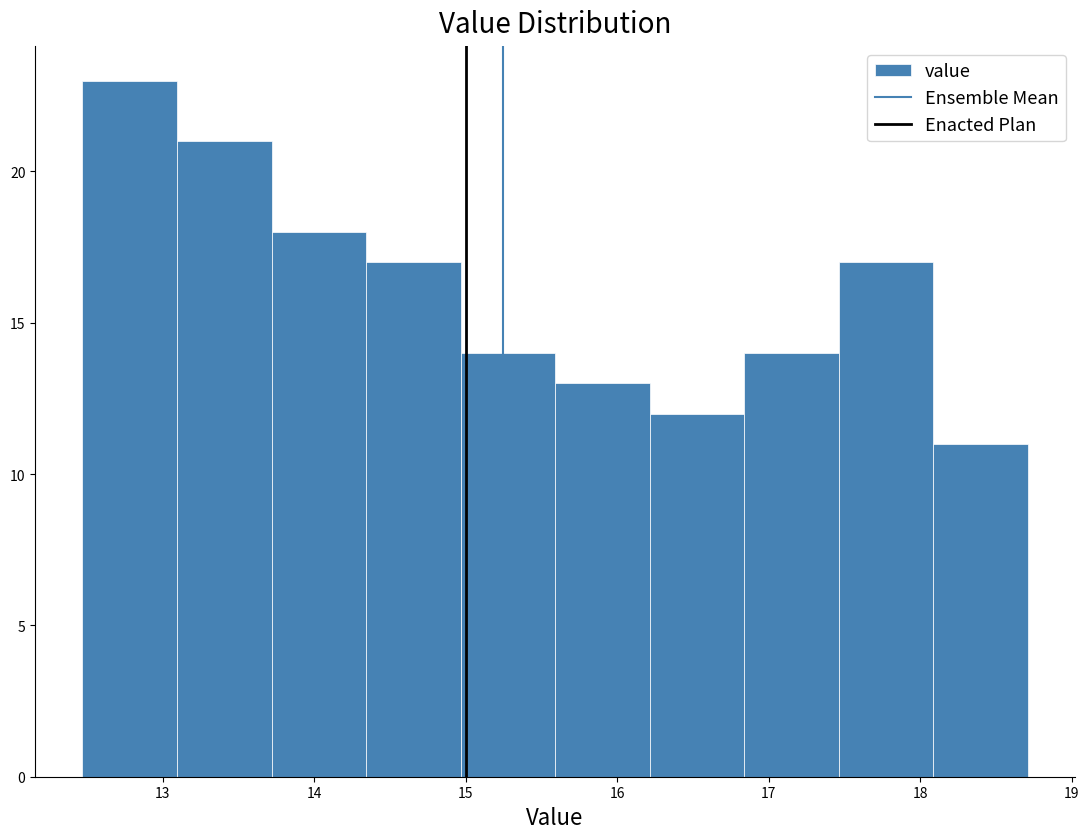

How tall is the bar that spans 16.8 to 17.5 on the x-axis? Neither the bar edges nor the heights are printed on the chart, so give them approximately, as read against the axes.

14